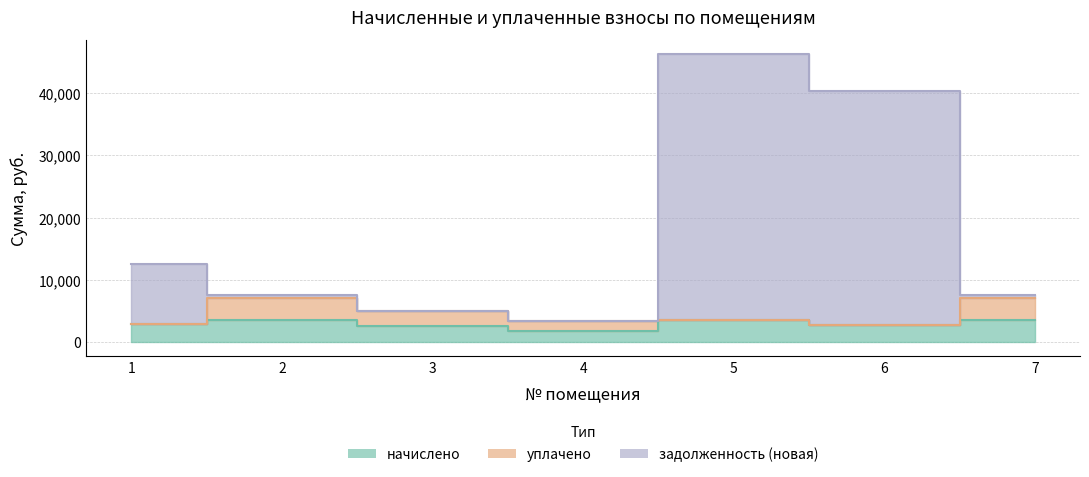

Read the начислено value at 5.

3594.6